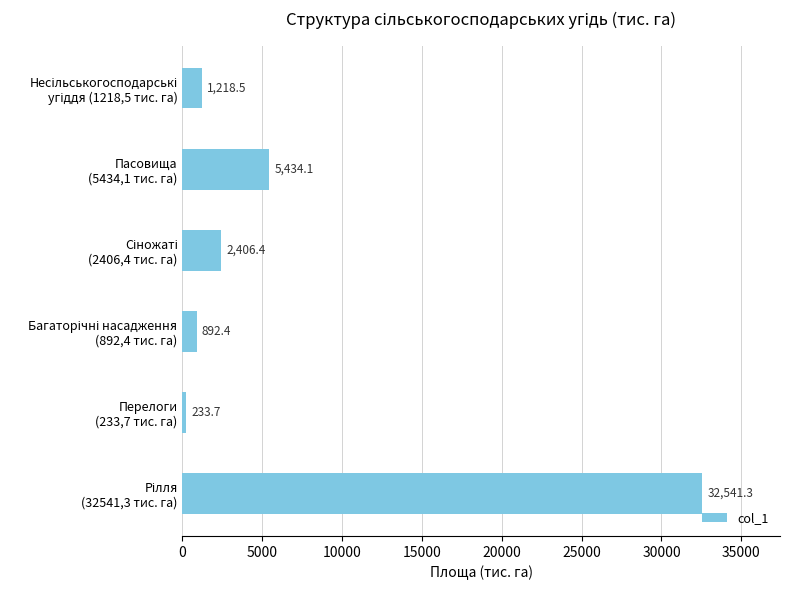

What is the maximum value shown in the chart?

32541.3